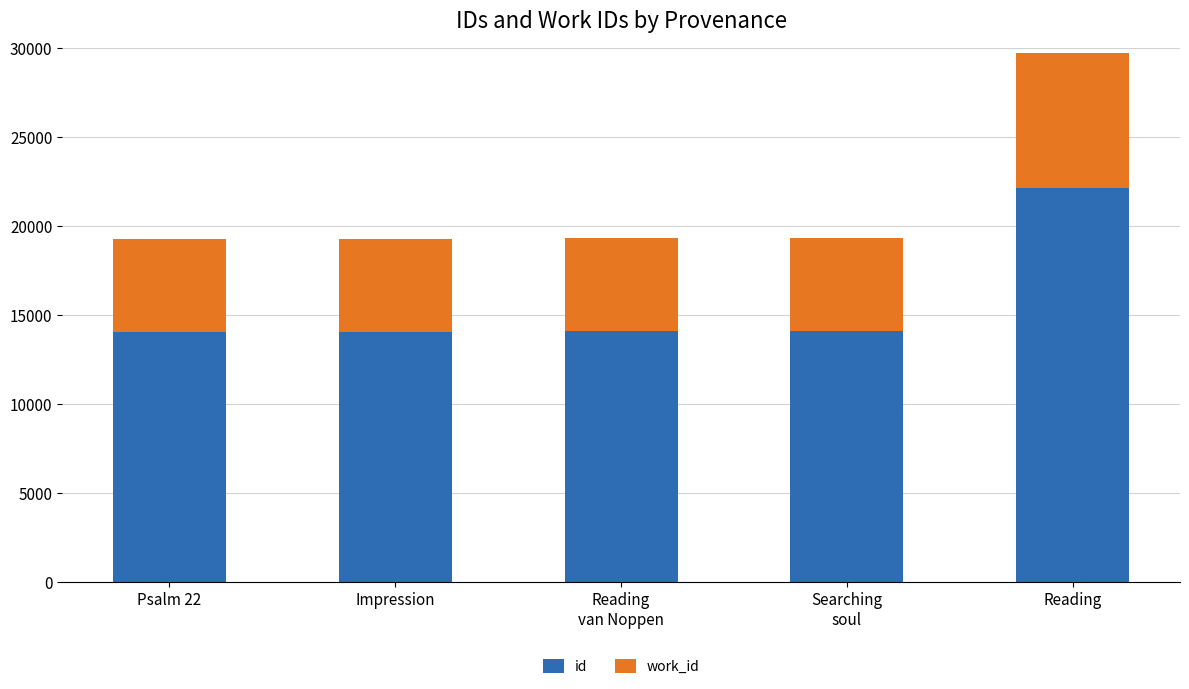

What is the difference between the maximum and minimum values in the id series?

8095